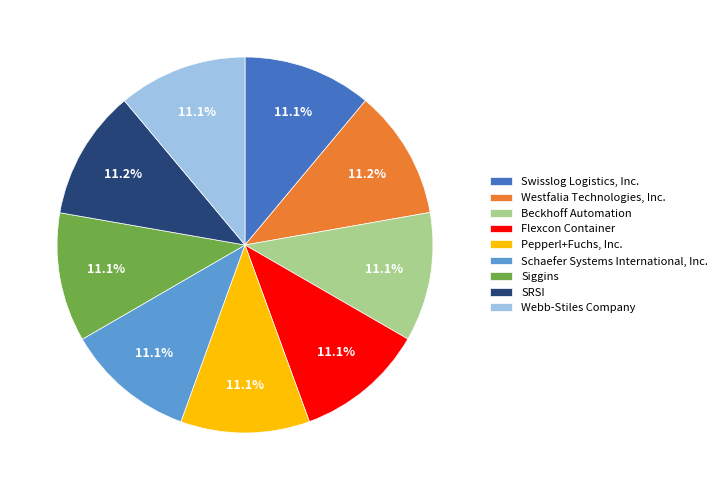

Is there any slice that represents more than half of the pie?

No